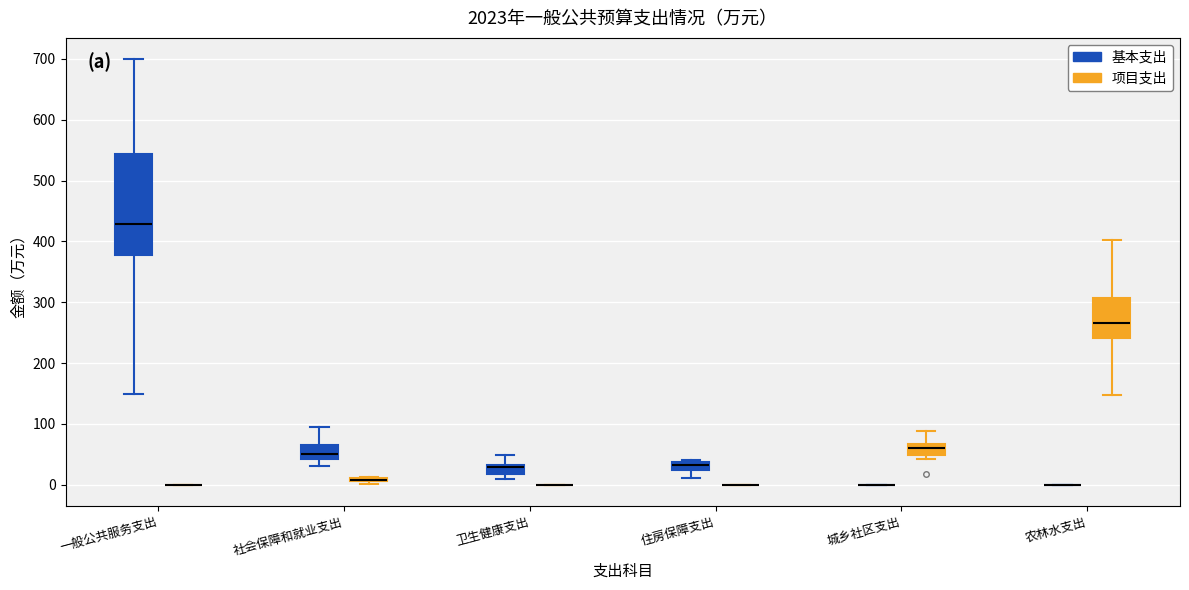

Where does the lower whisker of the box for 住房保障支出 (基本支出) end on the y-axis? The values are not printed on the chart, so give them approximately, as read against the axis.

10